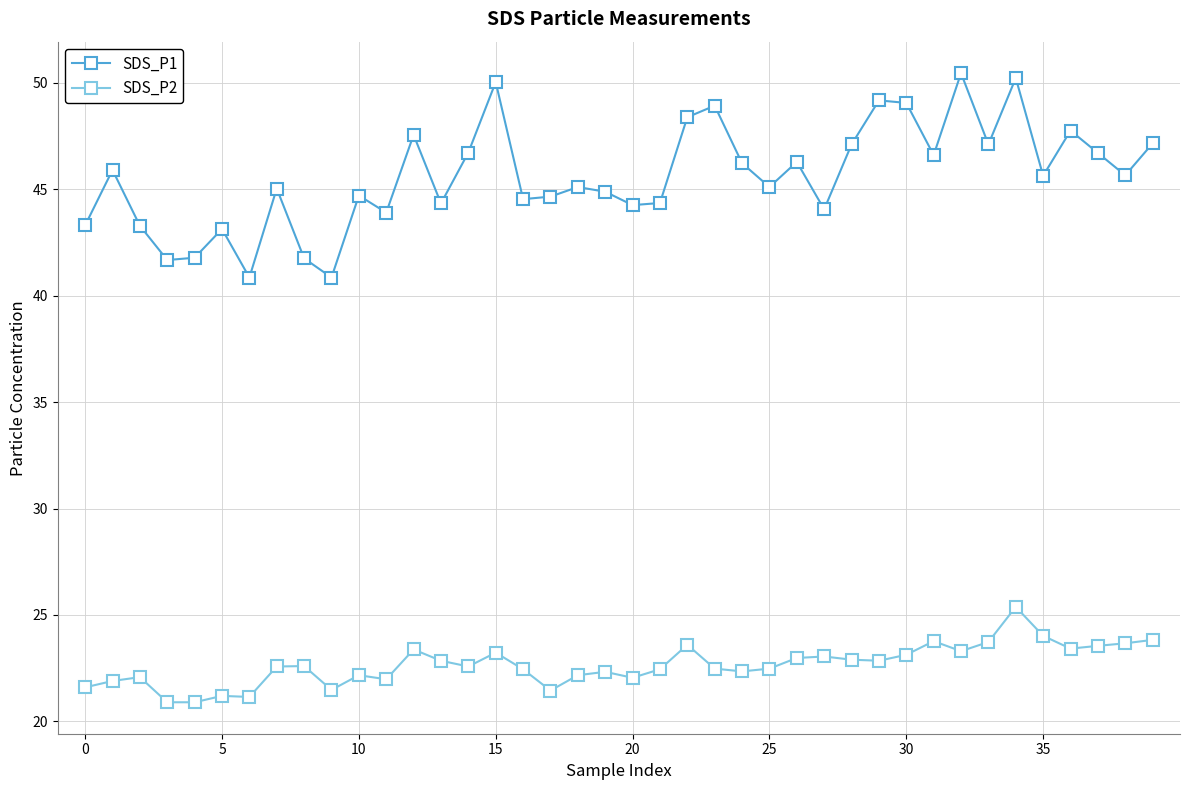

How many categories are shown in the chart?

40